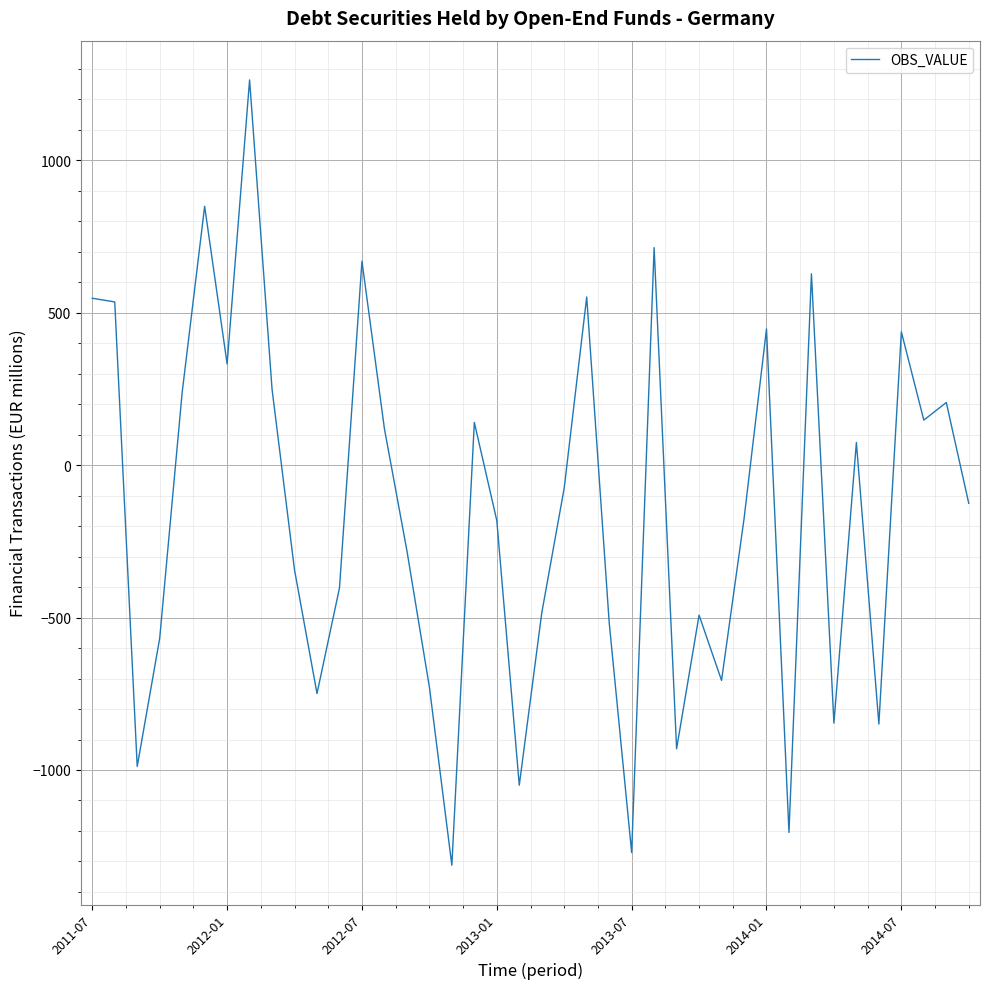

What is the difference between the maximum and minimum values?

2575.5